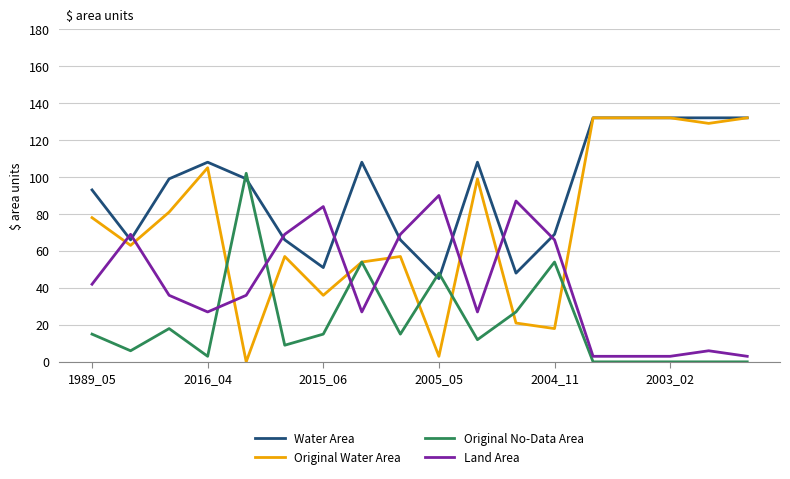

Rank the series by their average value, from lowest to highest.

Original No-Data Area, Land Area, Original Water Area, Water Area